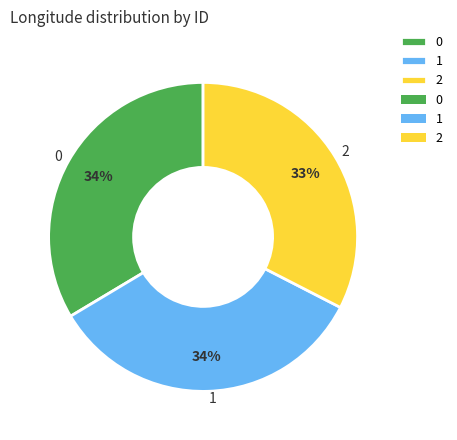

To the nearest percent, what percentage of the pie is 2?

33%